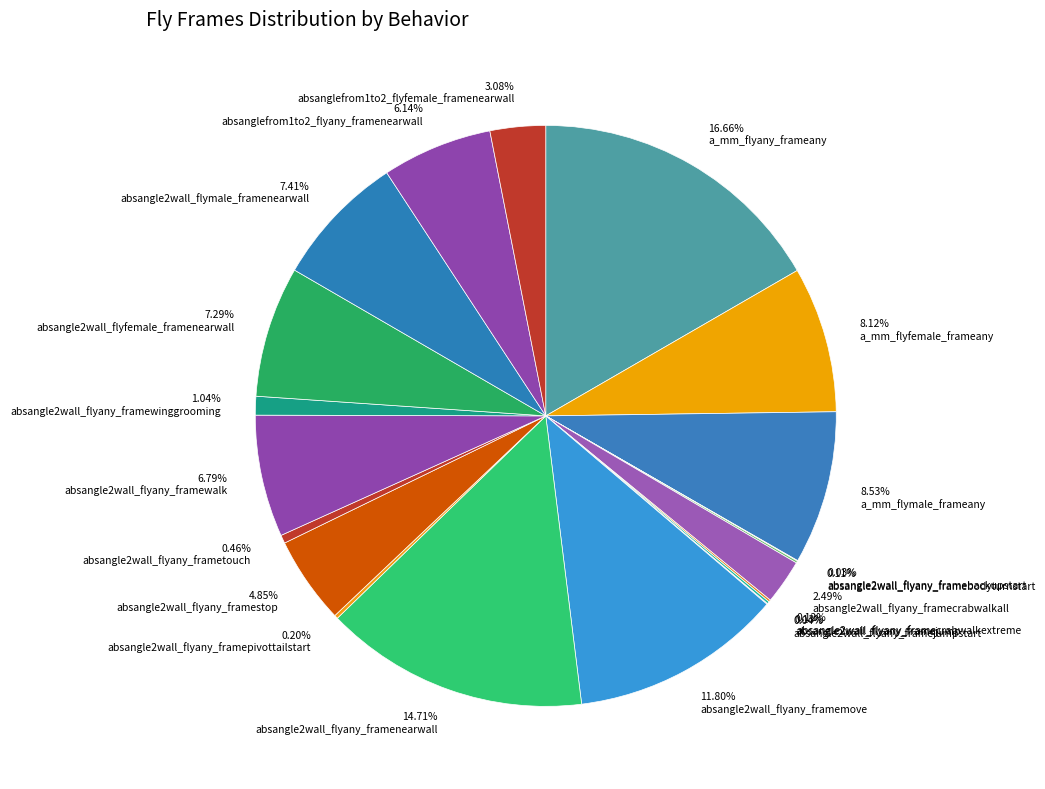

The absangle2wall_flyany_framepivottailstart slice represents 0% of the pie. True or false?

True